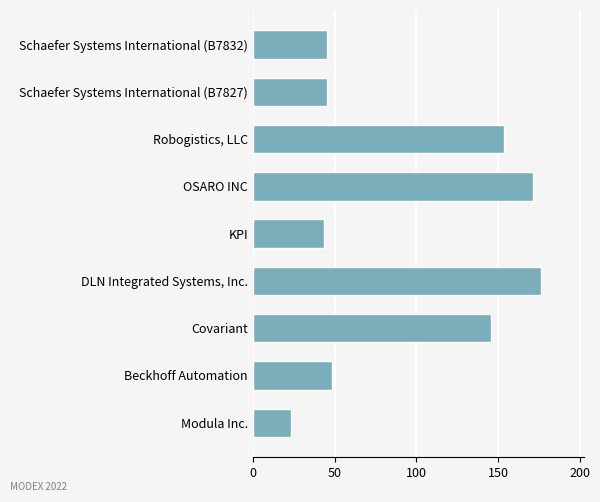

What is the difference between the values at DLN Integrated Systems, Inc. and KPI?

132.4